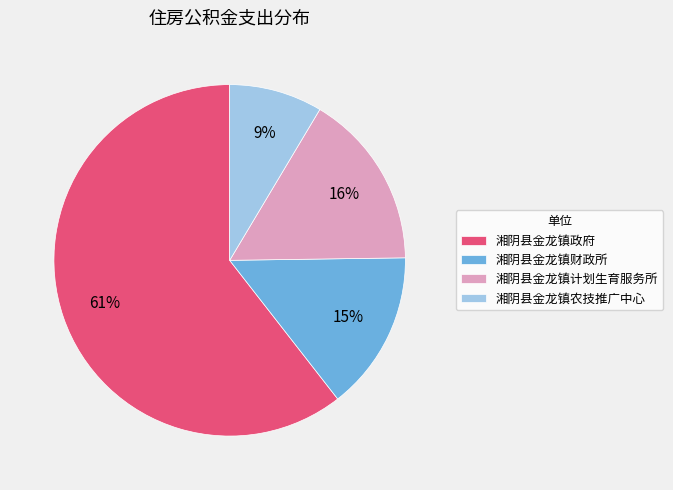

Between 湘阴县金龙镇计划生育服务所 and 湘阴县金龙镇政府, which is larger?

湘阴县金龙镇政府